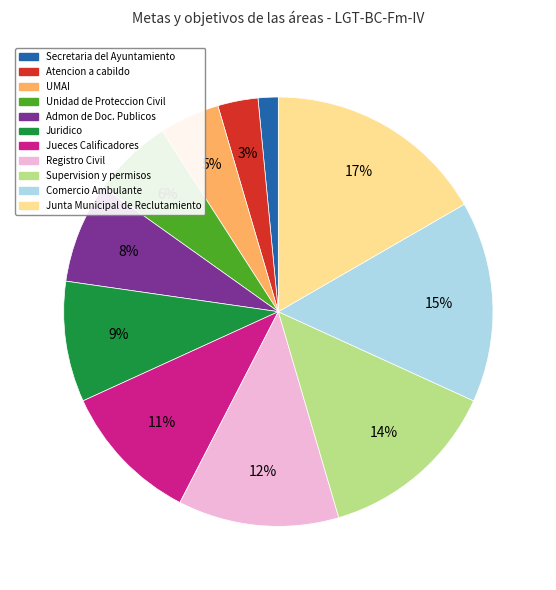

Is Jueces Calificadores the majority of the pie?

No